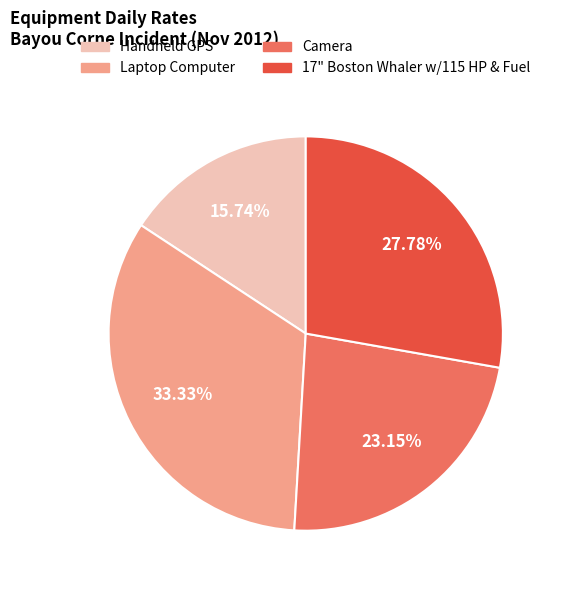

Which category has the smallest portion of the pie?

Handheld GPS